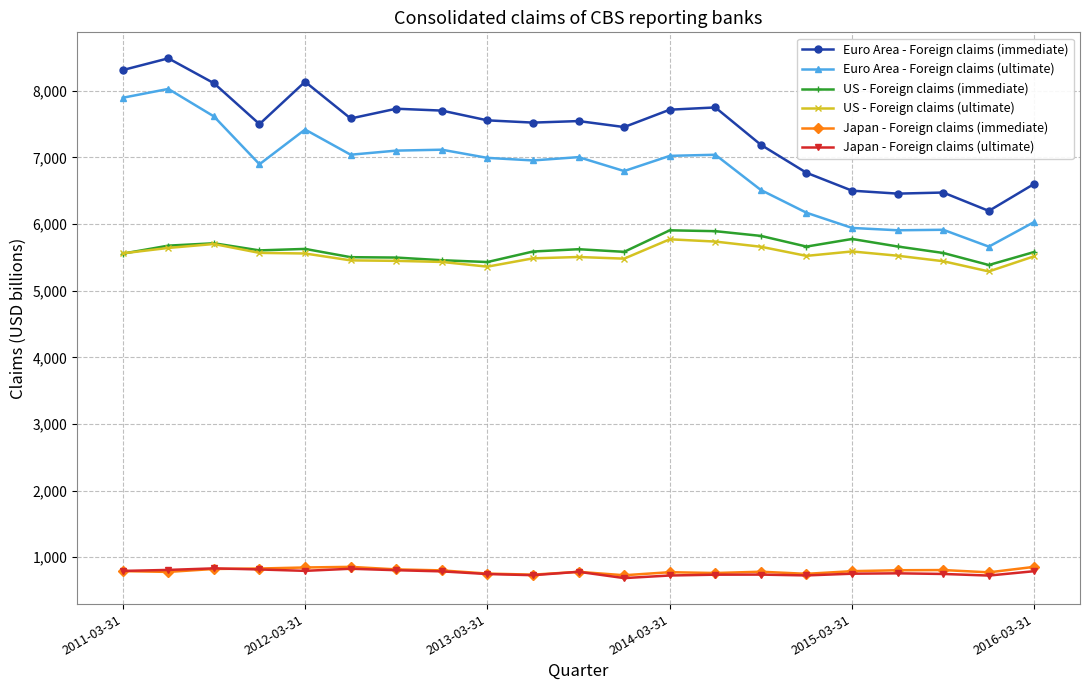

Which series has the largest total across all categories?

Euro Area - Foreign claims (immediate)